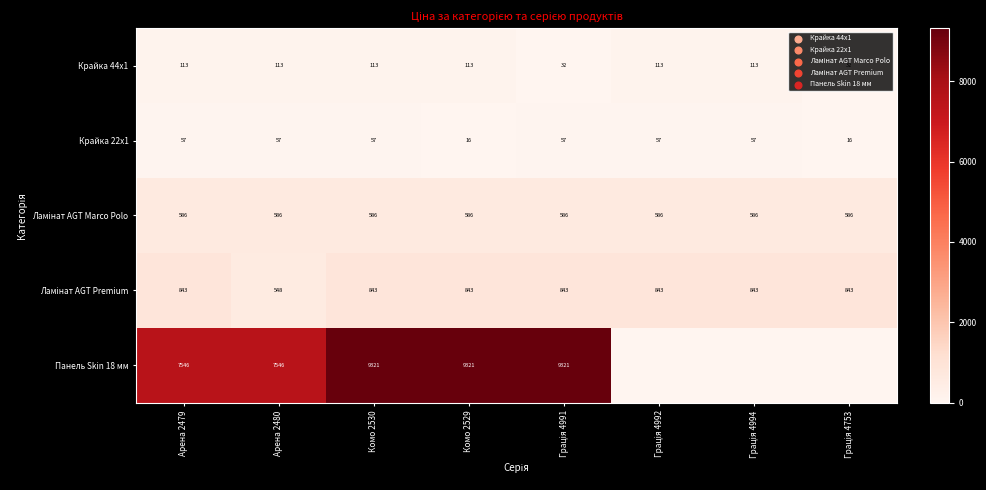

How many distinct data groups are displayed?

5